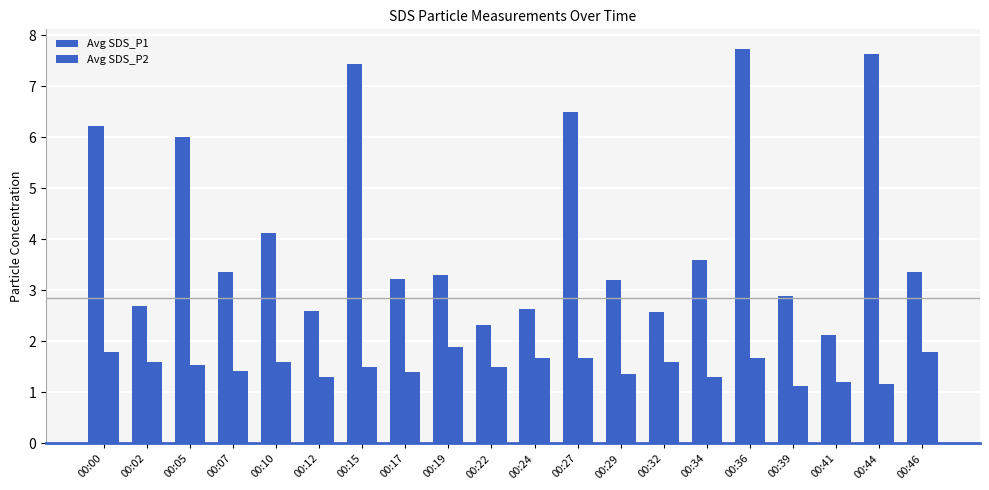

Between 00:02 and 00:05, which series saw the biggest shift?

Avg SDS_P1